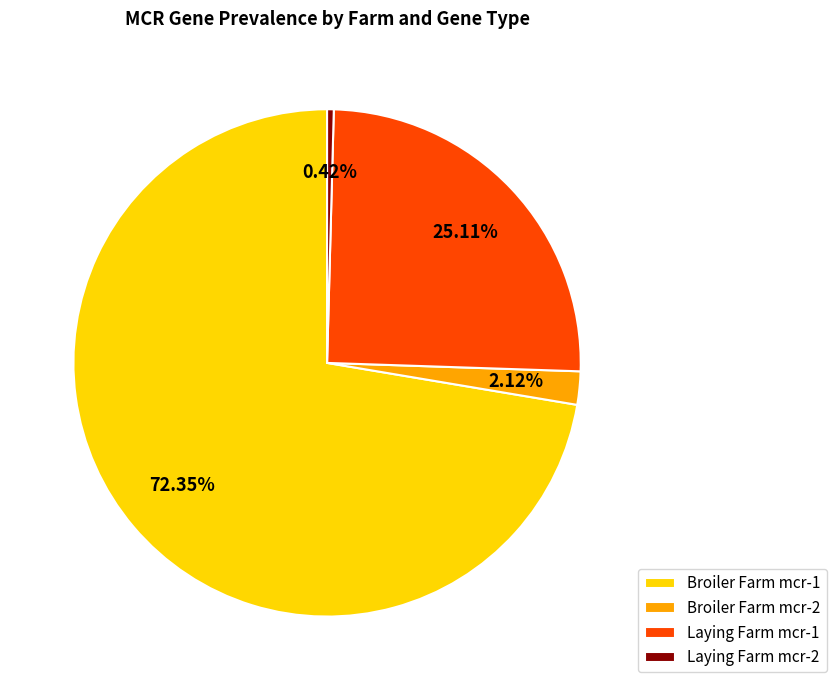

Rank the categories by value from highest to lowest.

Broiler Farm mcr-1, Laying Farm mcr-1, Broiler Farm mcr-2, Laying Farm mcr-2